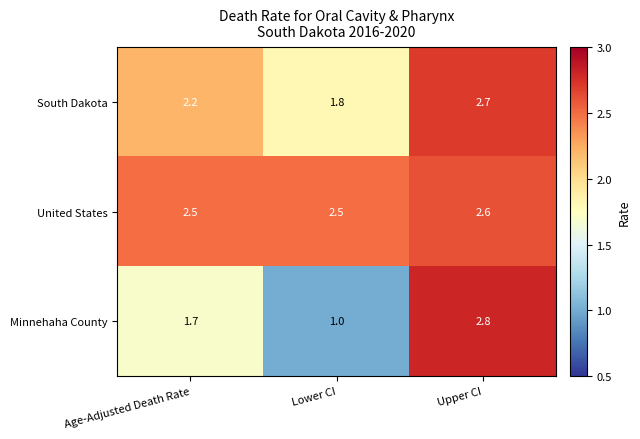

What is the sum of the South Dakota values at Upper CI and Lower CI?

4.5